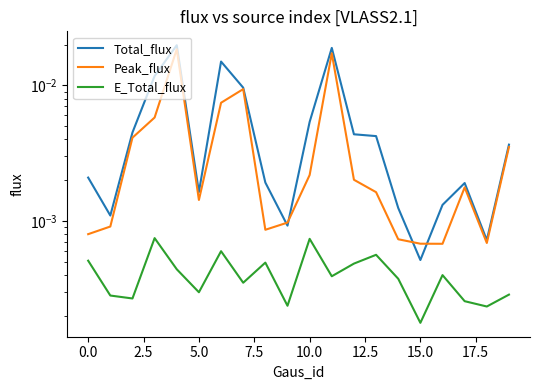

The value of Peak_flux at 2.5 is 0.0. True or false?

False